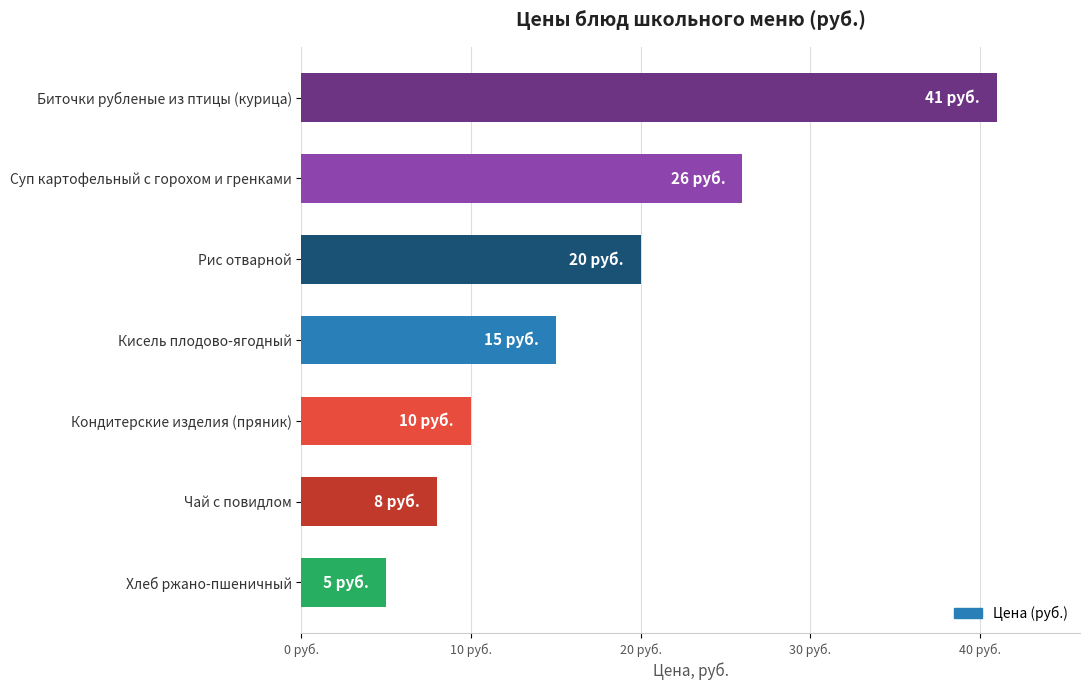

Which category has the lowest value across all series?

Хлеб ржано-пшеничный